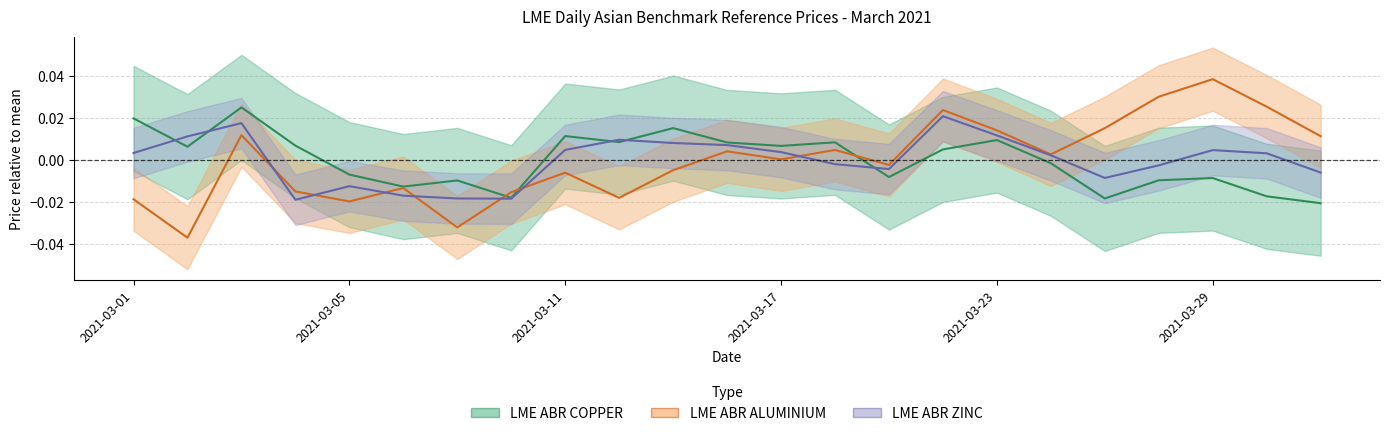

True or false: LME ABR COPPER and LME ABR ZINC cross at least once.

True